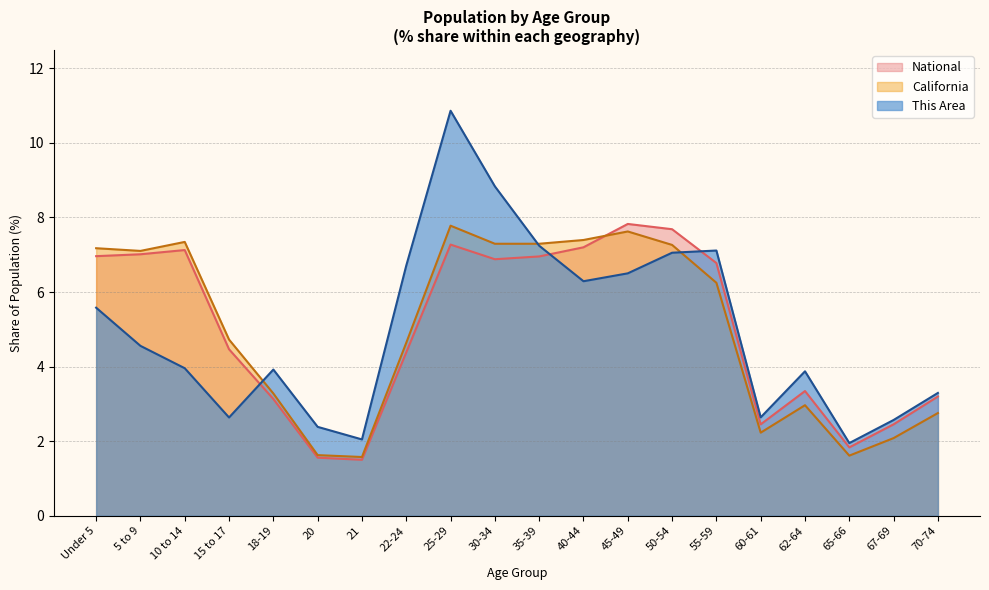

Which series has the largest range (max minus min)?

This Area